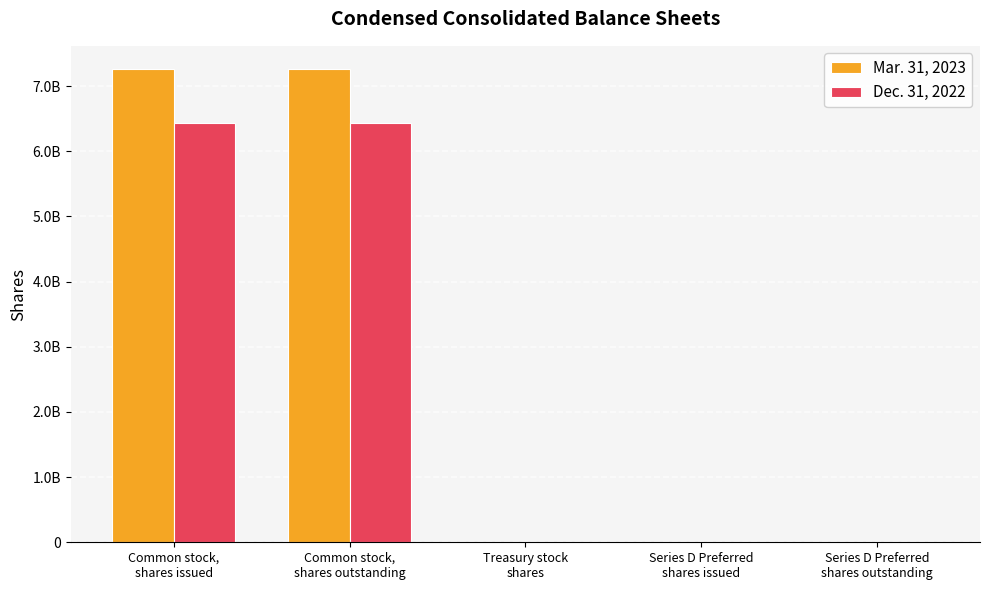

What is the value of the Dec. 31, 2022 bar at the 3rd from the left?

100000